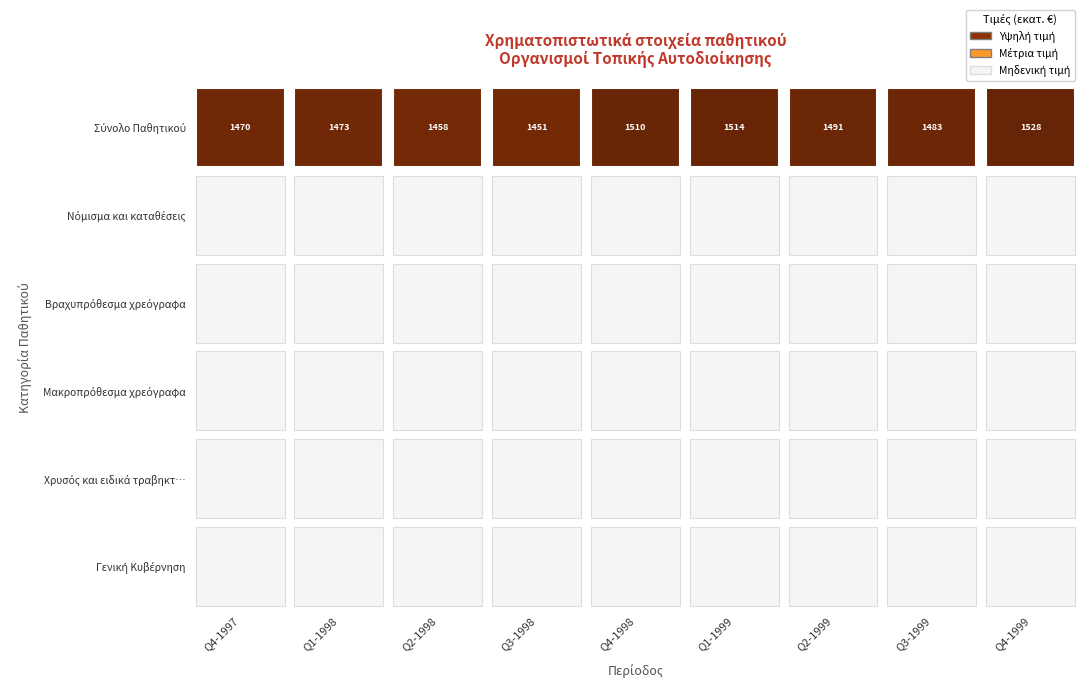

At how many categories does at least one series exceed 477?

9